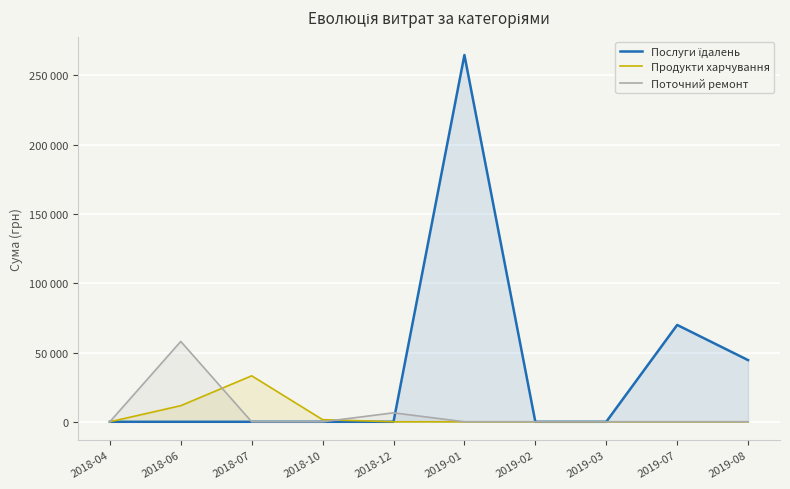

What is the greatest value displayed?

264698.4